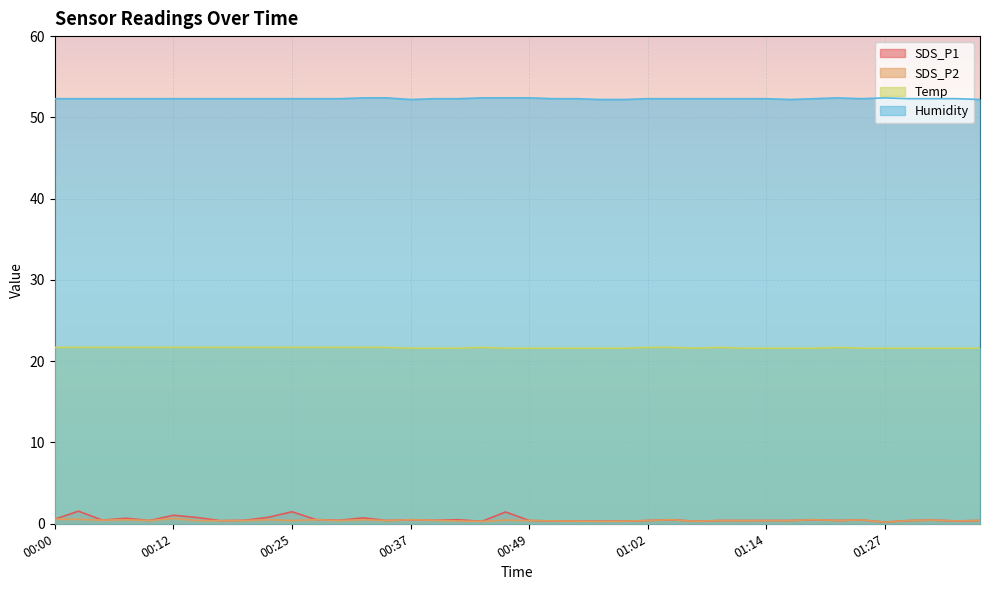

What is the approximate value of Temp at 00:32?

21.7